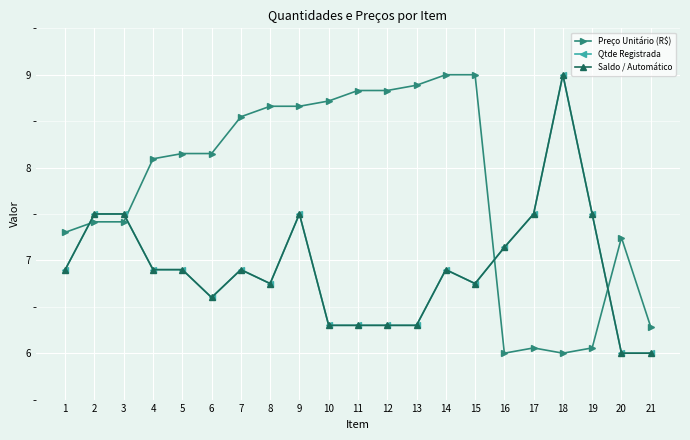

What is the average value of the Saldo / Automático series?

6.9